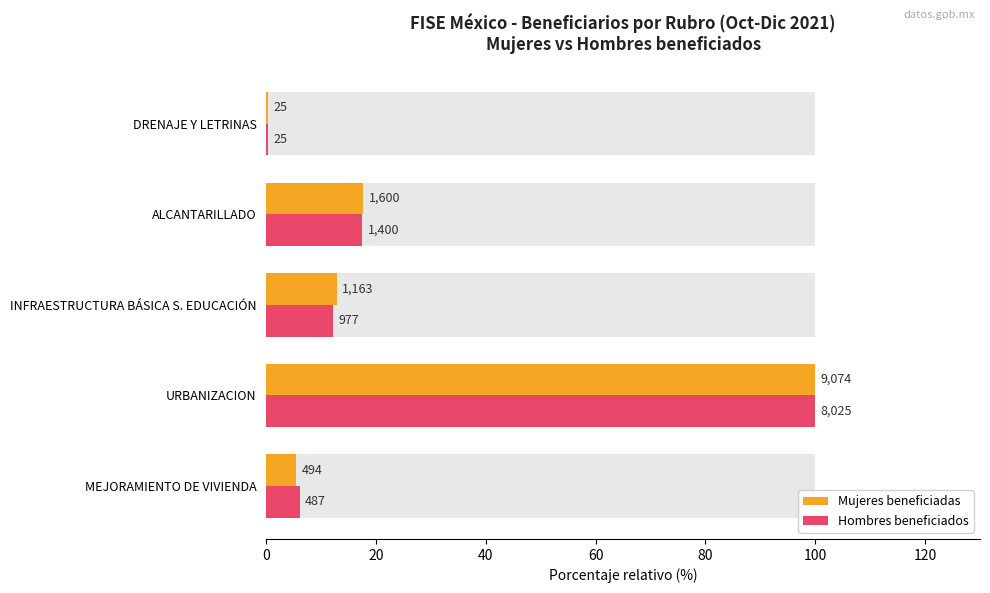

What is the approximate value of Mujeres beneficiadas at MEJORAMIENTO DE VIVIENDA?

5.4